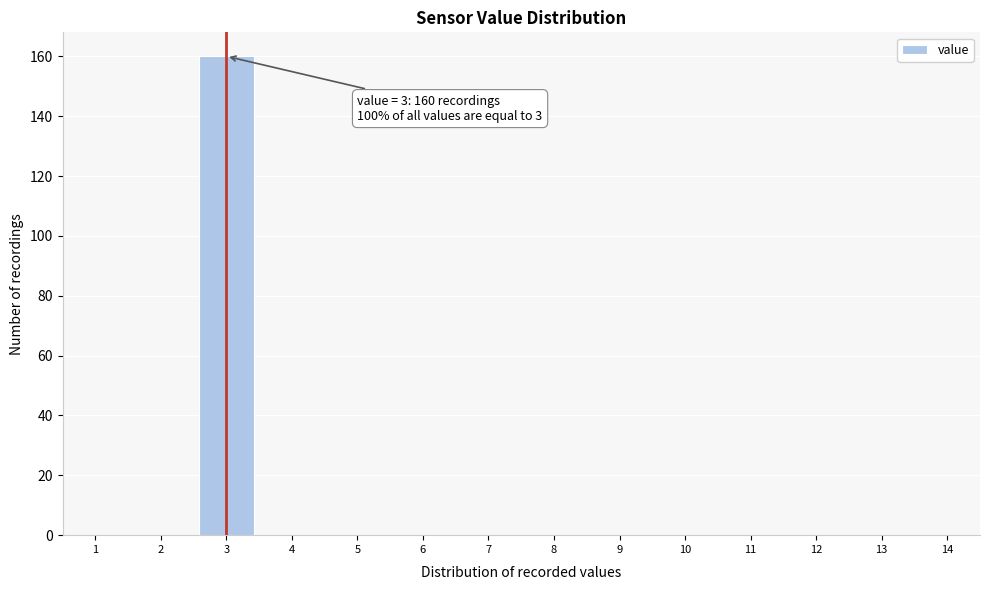

Reading left to right, list all the values displayed in this chart.

1=0	2=0	3=160	4=0	5=0	6=0	7=0	8=0	9=0	10=0	11=0	12=0	13=0	14=0